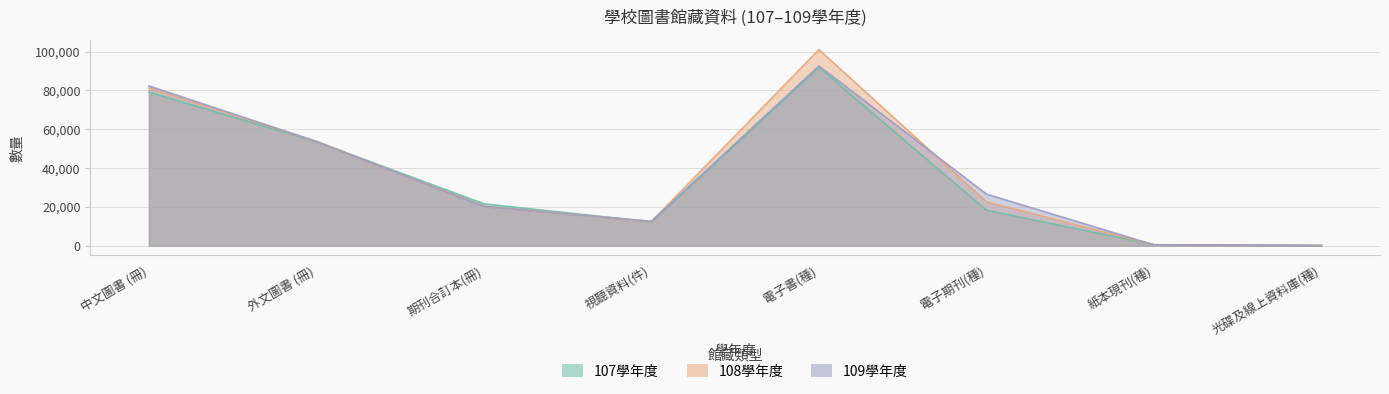

Reading left to right, what are all the values shown in this chart?

107: 79102	53589	21579	12239	91877	18300	500	123
108: 81366	53719	20339	12424	101036	22636	480	131
109: 82298	53694	20259	12556	92588	26585	445	130